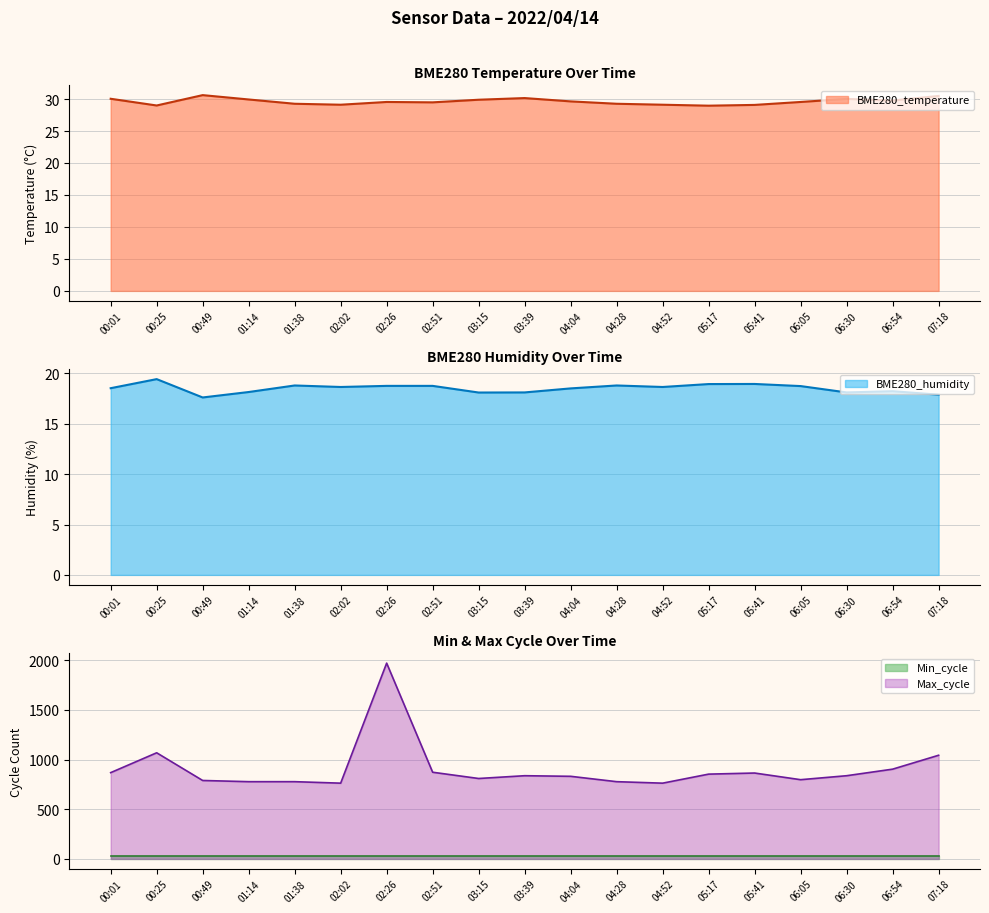

What is the smallest value displayed?

17.6